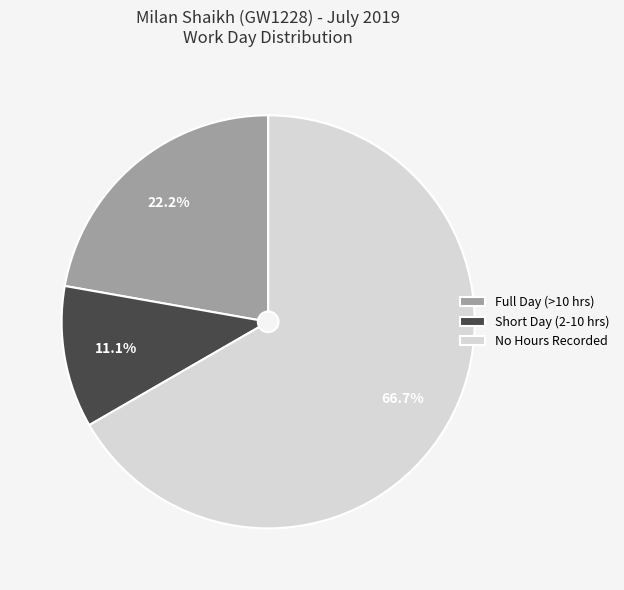

What is the majority slice?

No Hours Recorded